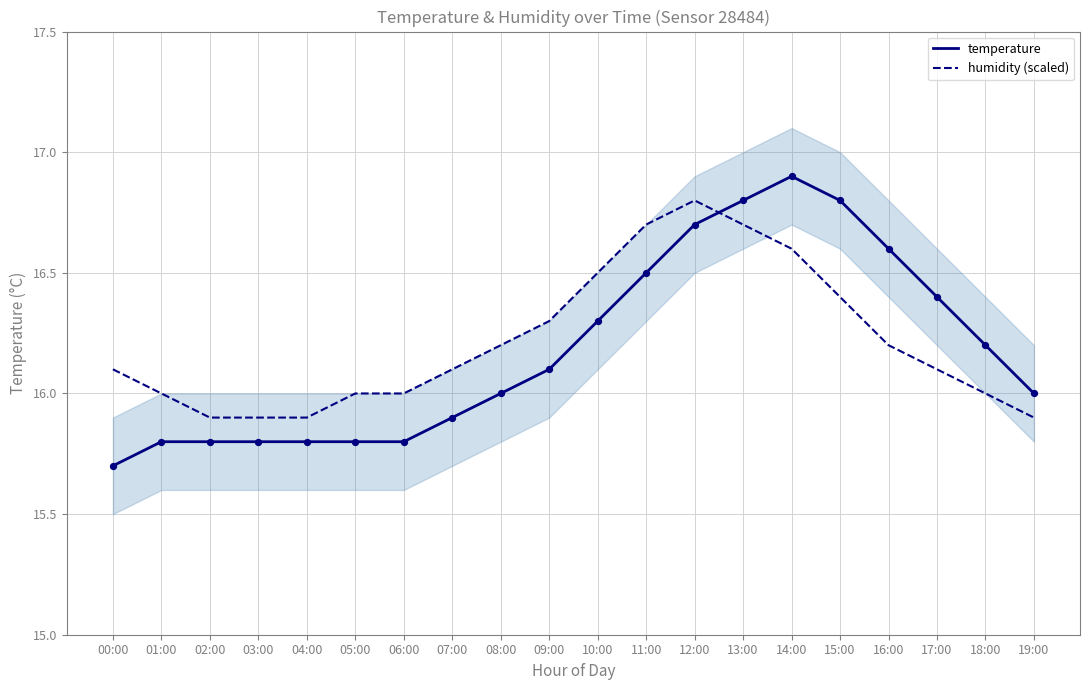

At how many categories does at least one series exceed 16?

13